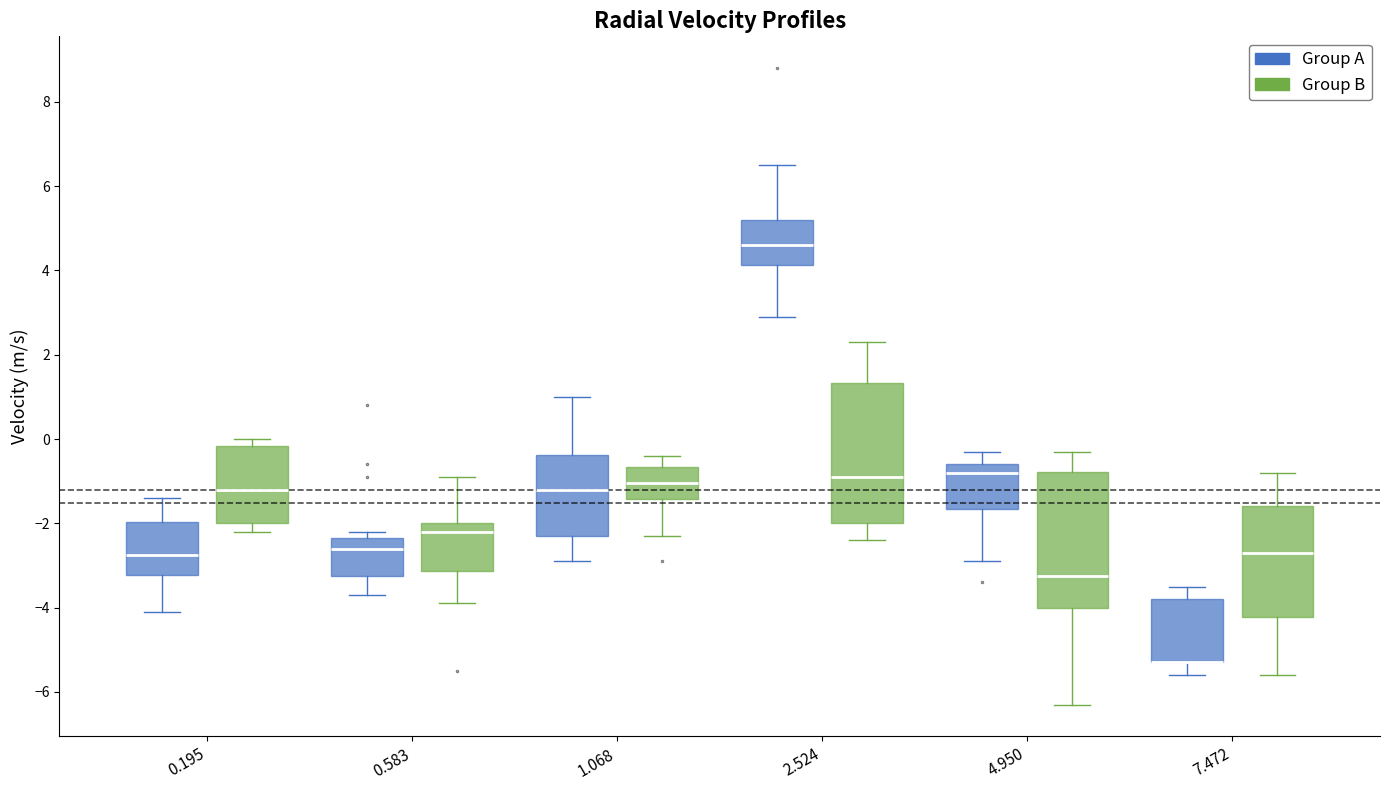

Reading left to right, transcribe this box plot: for each box, give where its median line is, the range the box spans, and where its two whiskers end, as read against the y-axis. The values are not printed on the chart, so give them approximately, as read against the axis.

0.195 (Group A): median -2.8, box -3.2 to -2.0, whiskers -4.0 to -1.4
0.195 (Group B): median -1.2, box -2.0 to -0.2, whiskers -2.2 to 0.0
0.583 (Group A): median -2.6, box -3.2 to -2.4, whiskers -3.6 to -2.2
0.583 (Group B): median -2.2, box -3.2 to -2.0, whiskers -3.8 to -0.8
1.068 (Group A): median -1.2, box -2.2 to -0.4, whiskers -2.8 to 1.0
1.068 (Group B): median -1.0, box -1.4 to -0.6, whiskers -2.2 to -0.4
2.524 (Group A): median 4.6, box 4.2 to 5.2, whiskers 3.0 to 6.6
2.524 (Group B): median -0.8, box -2.0 to 1.4, whiskers -2.4 to 2.4
4.950 (Group A): median -0.8, box -1.6 to -0.6, whiskers -2.8 to -0.2
4.950 (Group B): median -3.2, box -4.0 to -0.8, whiskers -6.2 to -0.2
7.472 (Group A): median -5.2 (drawn on the box's lower edge), box -5.2 to -3.8, whiskers -5.6 to -3.4
7.472 (Group B): median -2.6, box -4.2 to -1.6, whiskers -5.6 to -0.8